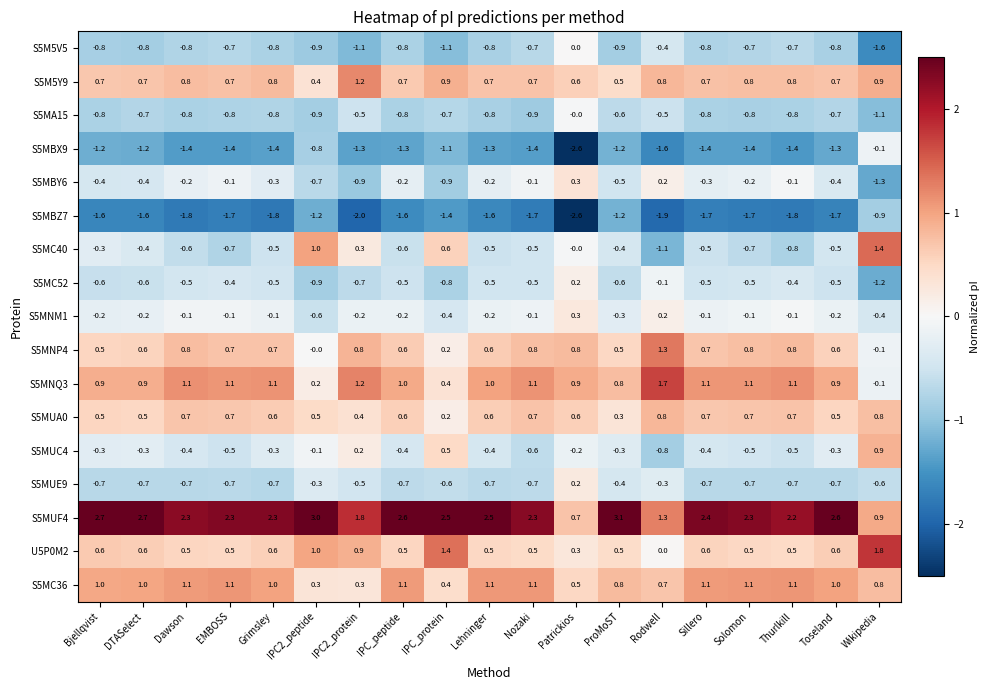

Which label corresponds to the smallest value in the chart?

Patrickios